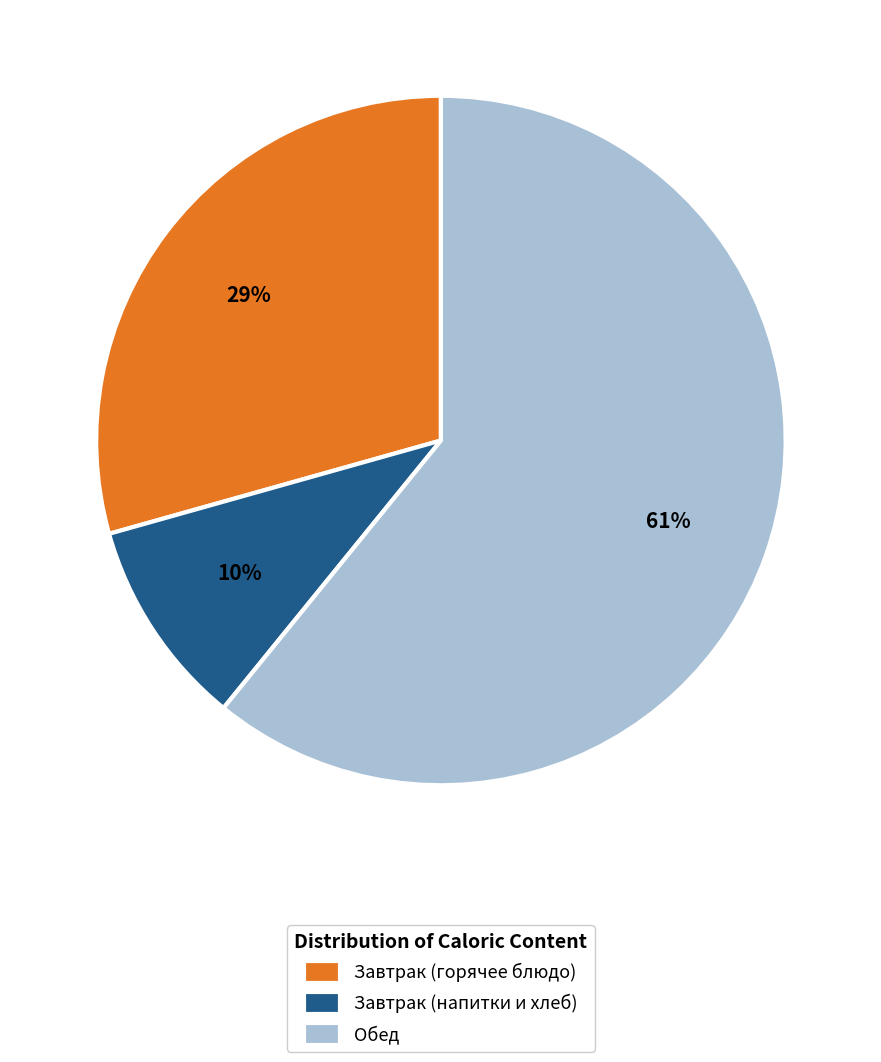

Between Завтрак (горячее блюдо) and Обед, which is larger?

Обед